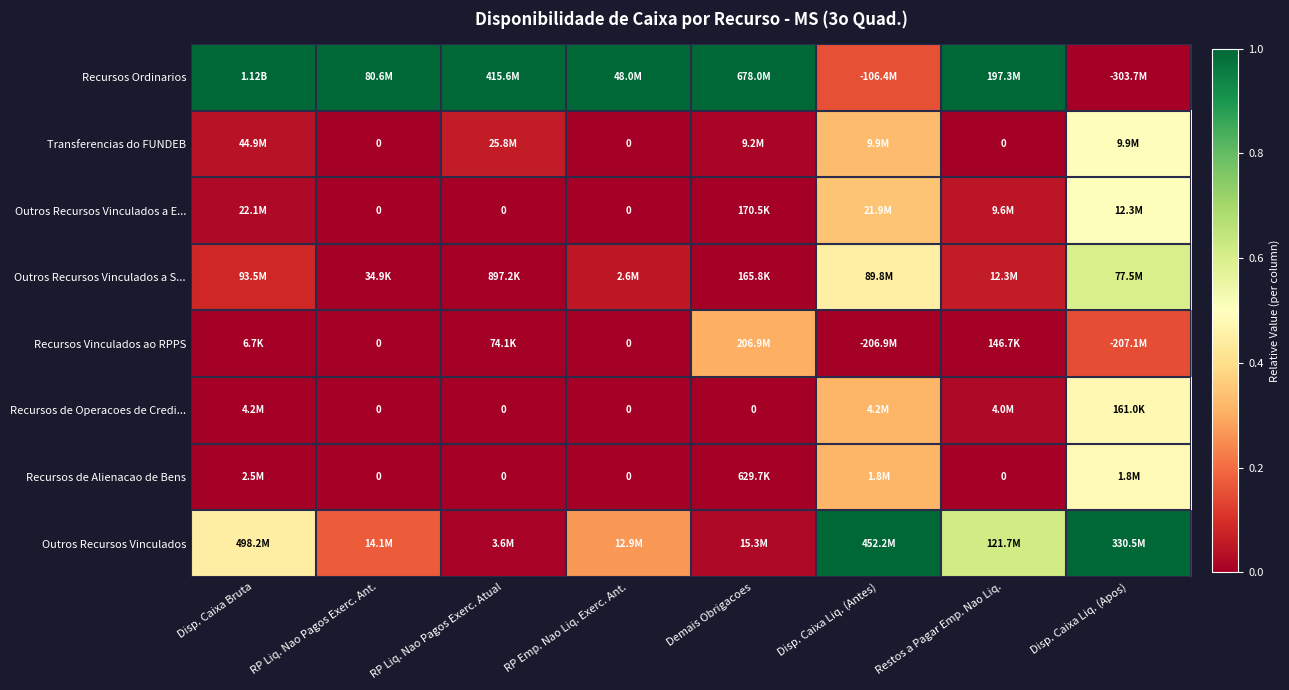

Is the value of Outros Recursos Vinculados at Disp. Caixa Liq. (Apos) greater than the value of Transferencias do FUNDEB at Disp. Caixa Liq. (Antes)?

Yes